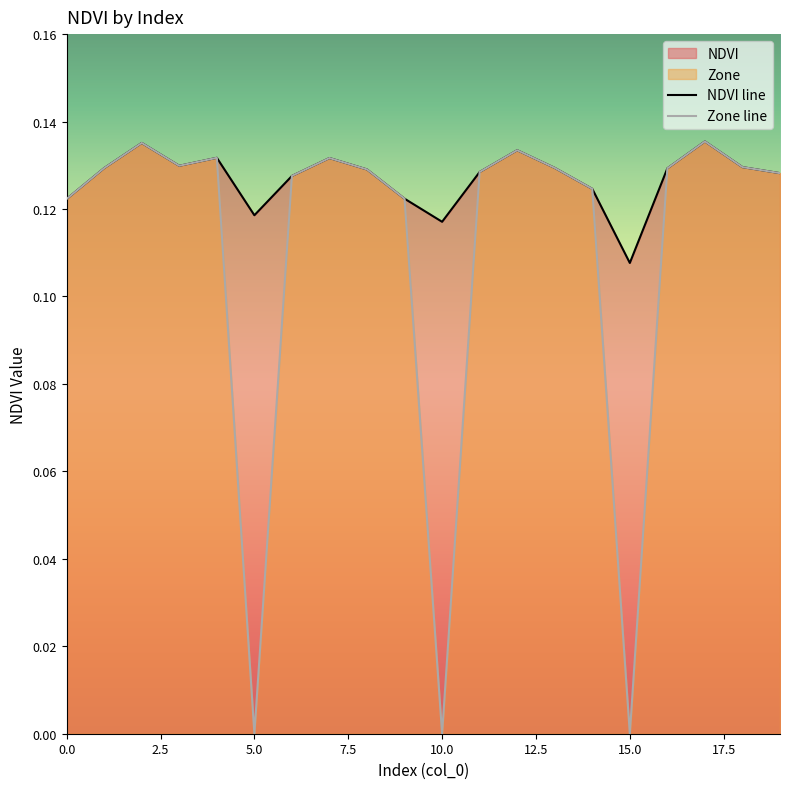

At which category is the sum across all series the highest?

17